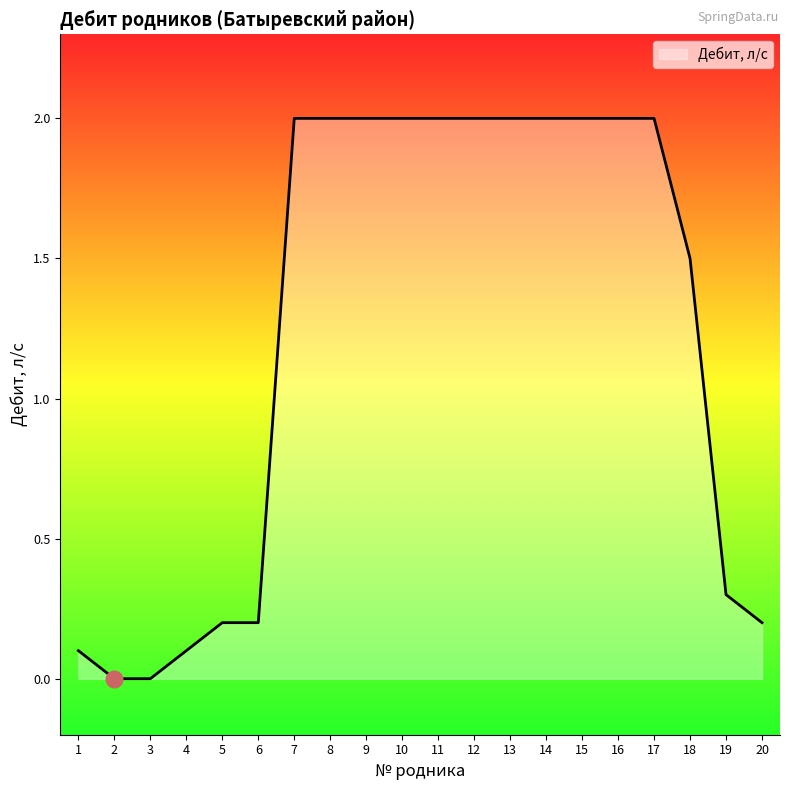

What is the difference between the maximum and minimum values?

2.0